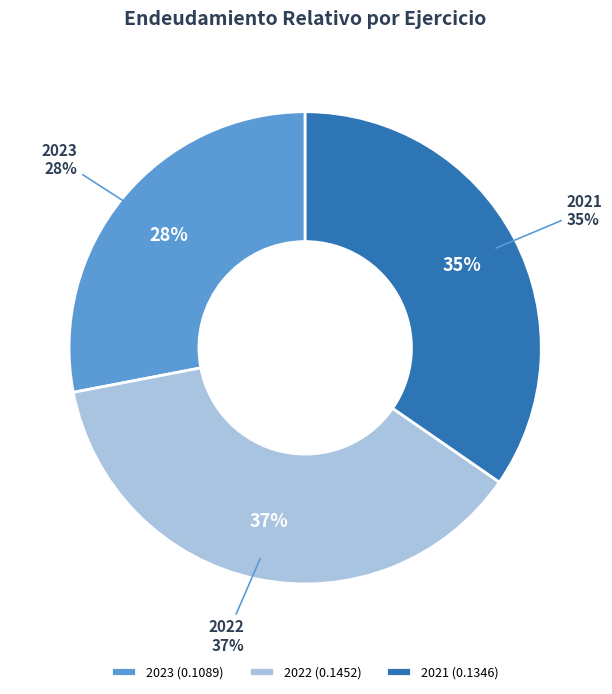

Between 2022 and 2023, which is larger?

2022